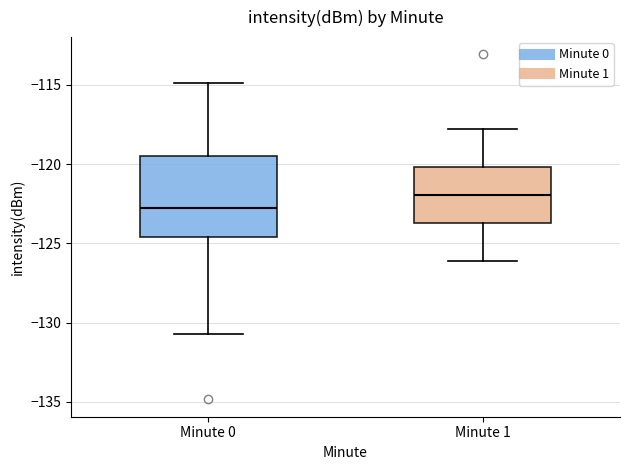

Which box has the lowest median line?

Minute 0